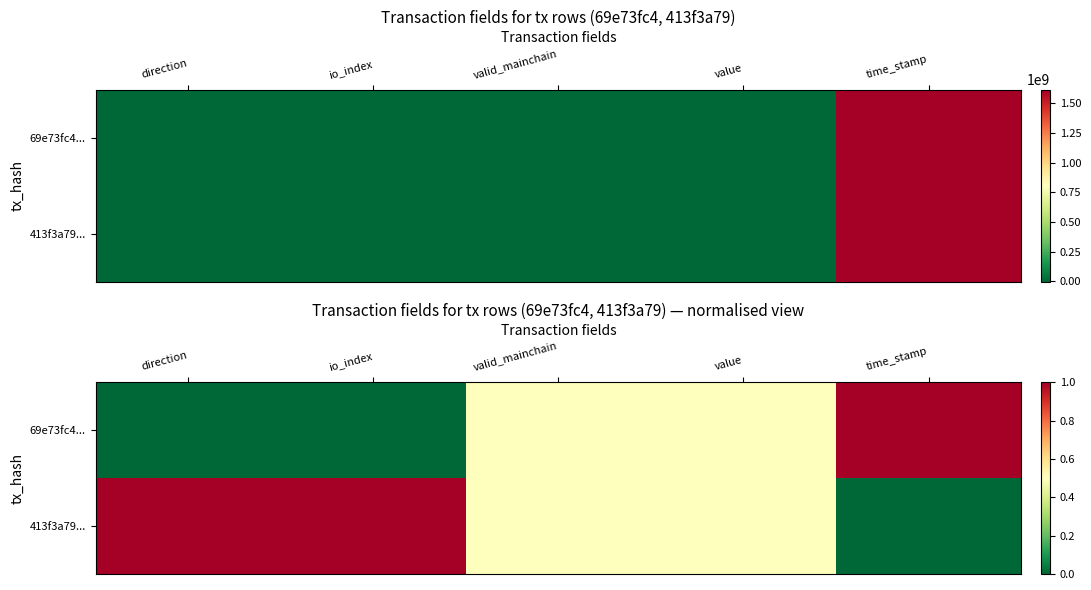

Which series has the widest spread of values?

69e73fc4...